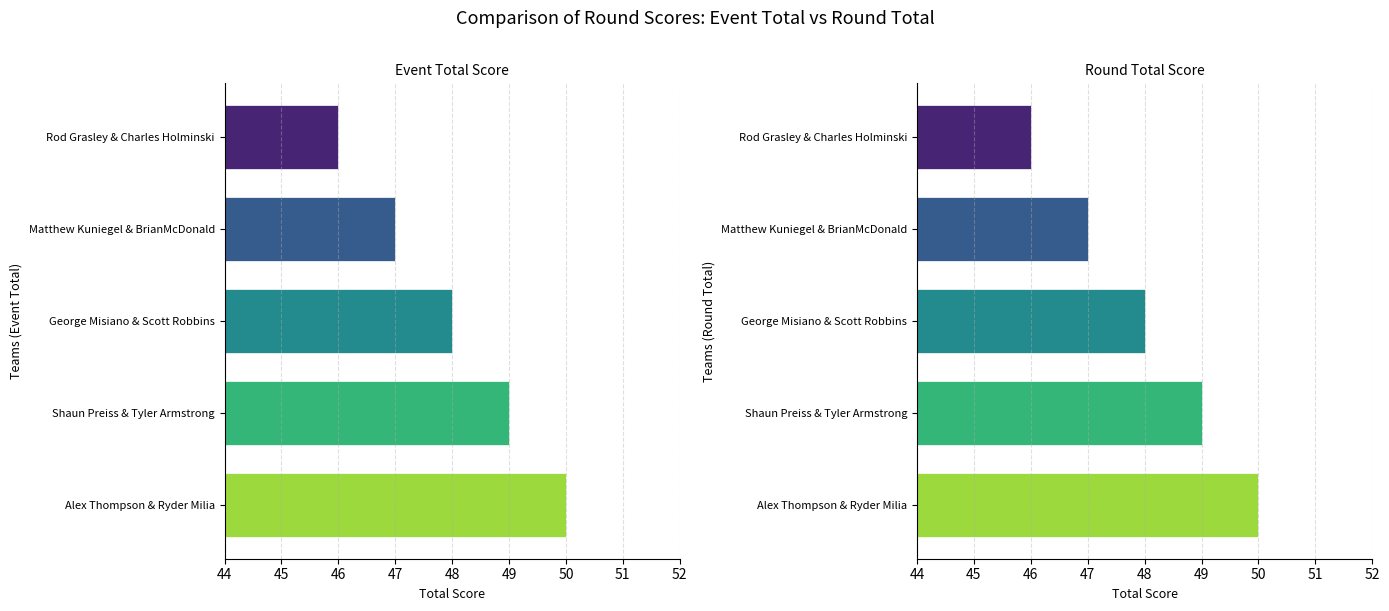

What value does the round_total_score series have at George Misiano & Scott Robbins?

48